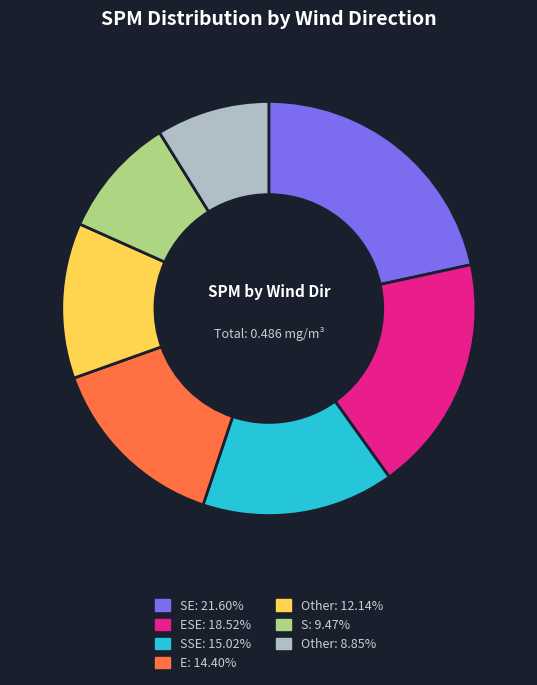

Is there any slice that represents more than half of the pie?

No